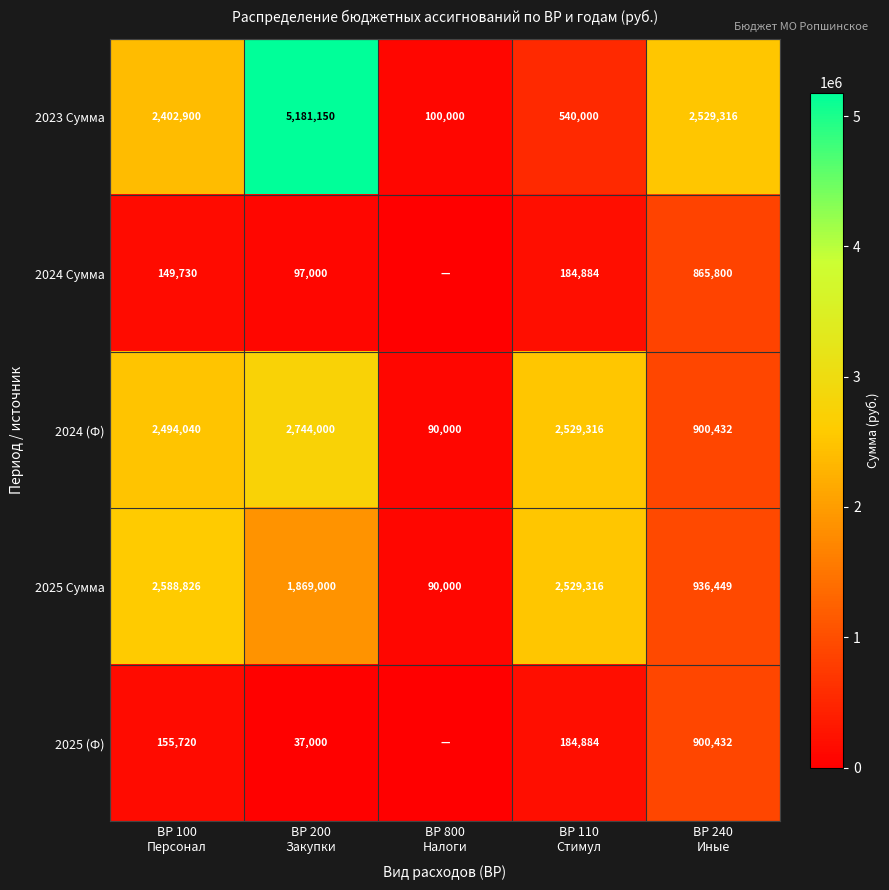

What is the difference between the second highest and minimum values in the 2025 Сумма series?

2439316